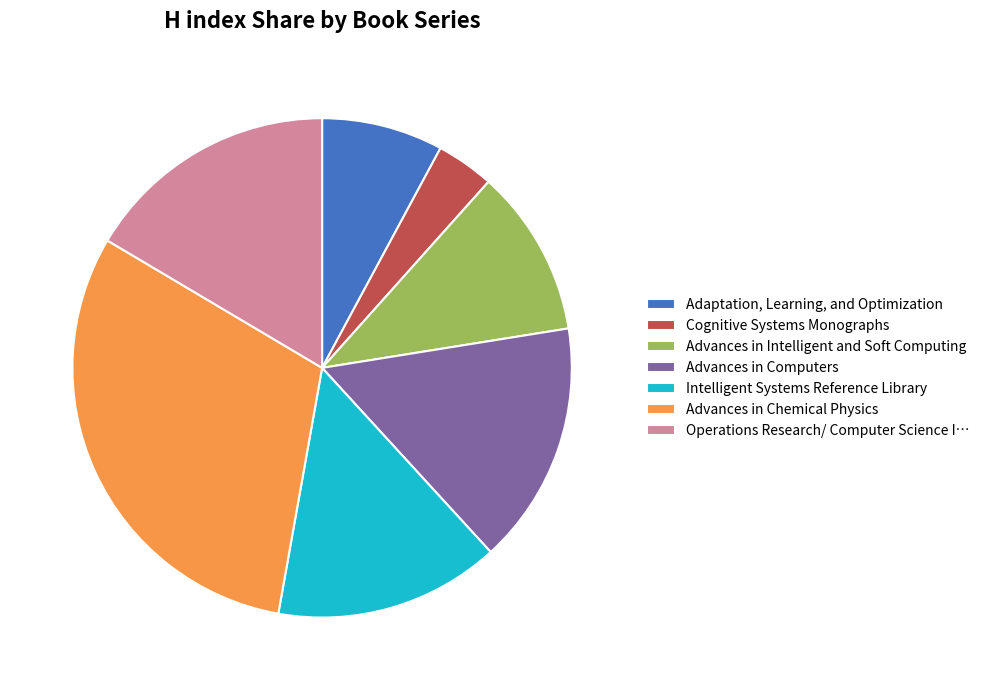

Approximately how many times larger is the value at Advances in Intelligent and Soft Computing compared to Cognitive Systems Monographs?

2.9